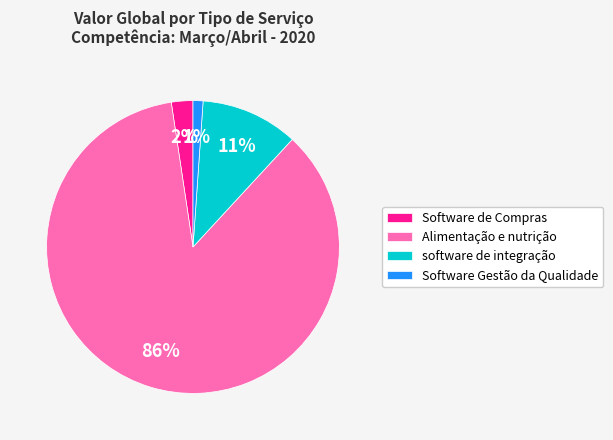

To the nearest percent, what is the combined percentage of Alimentação e nutrição and Software de Compras?

88%